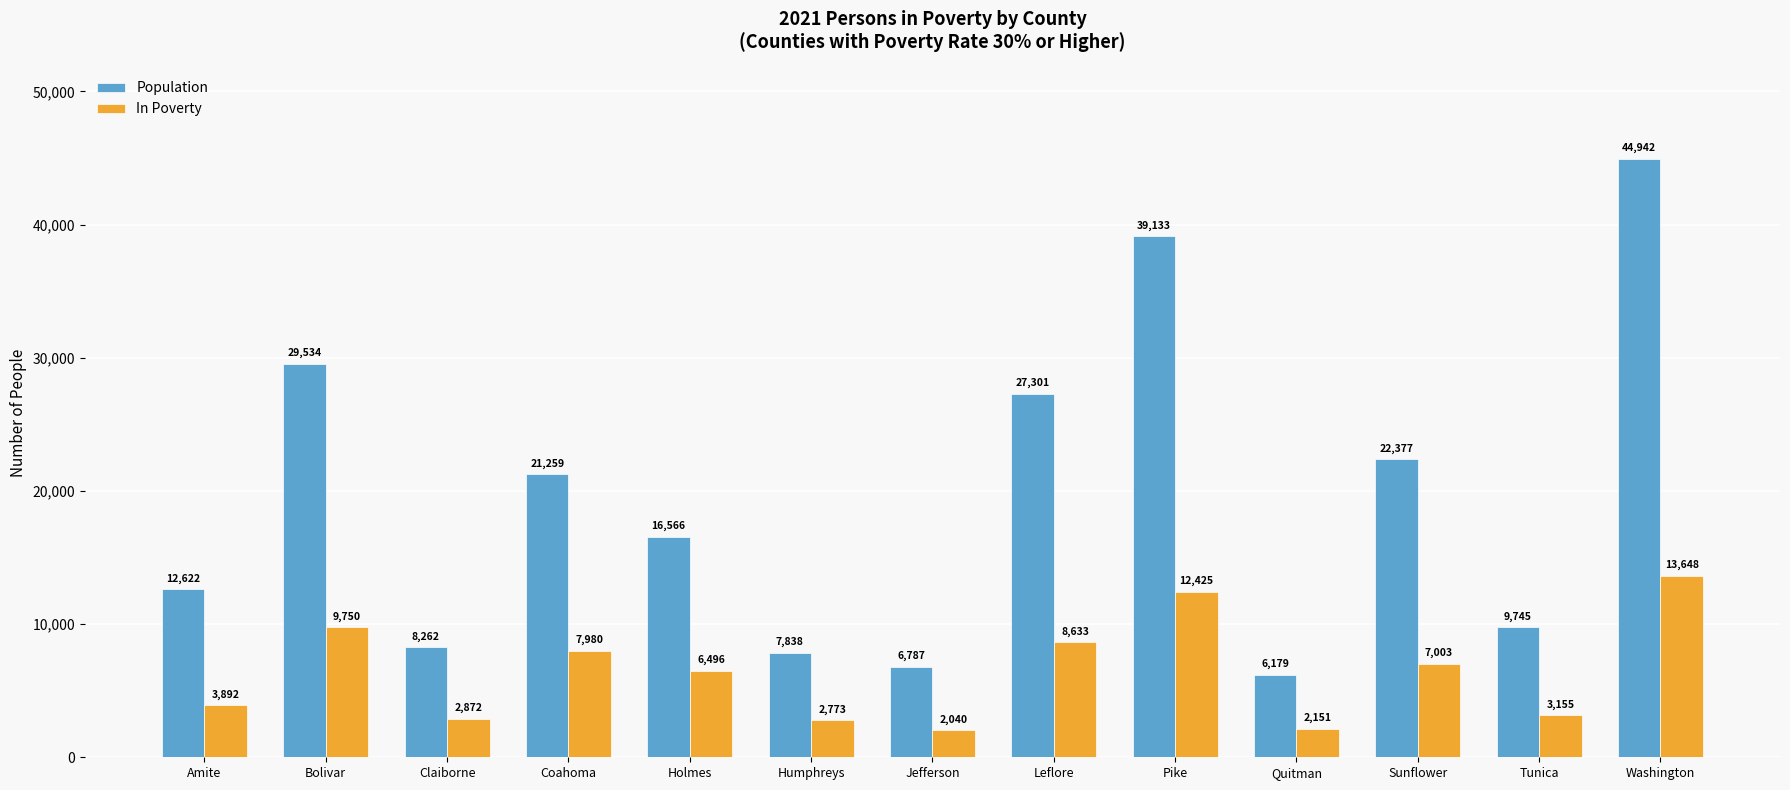

Count the number of data series in this chart.

2